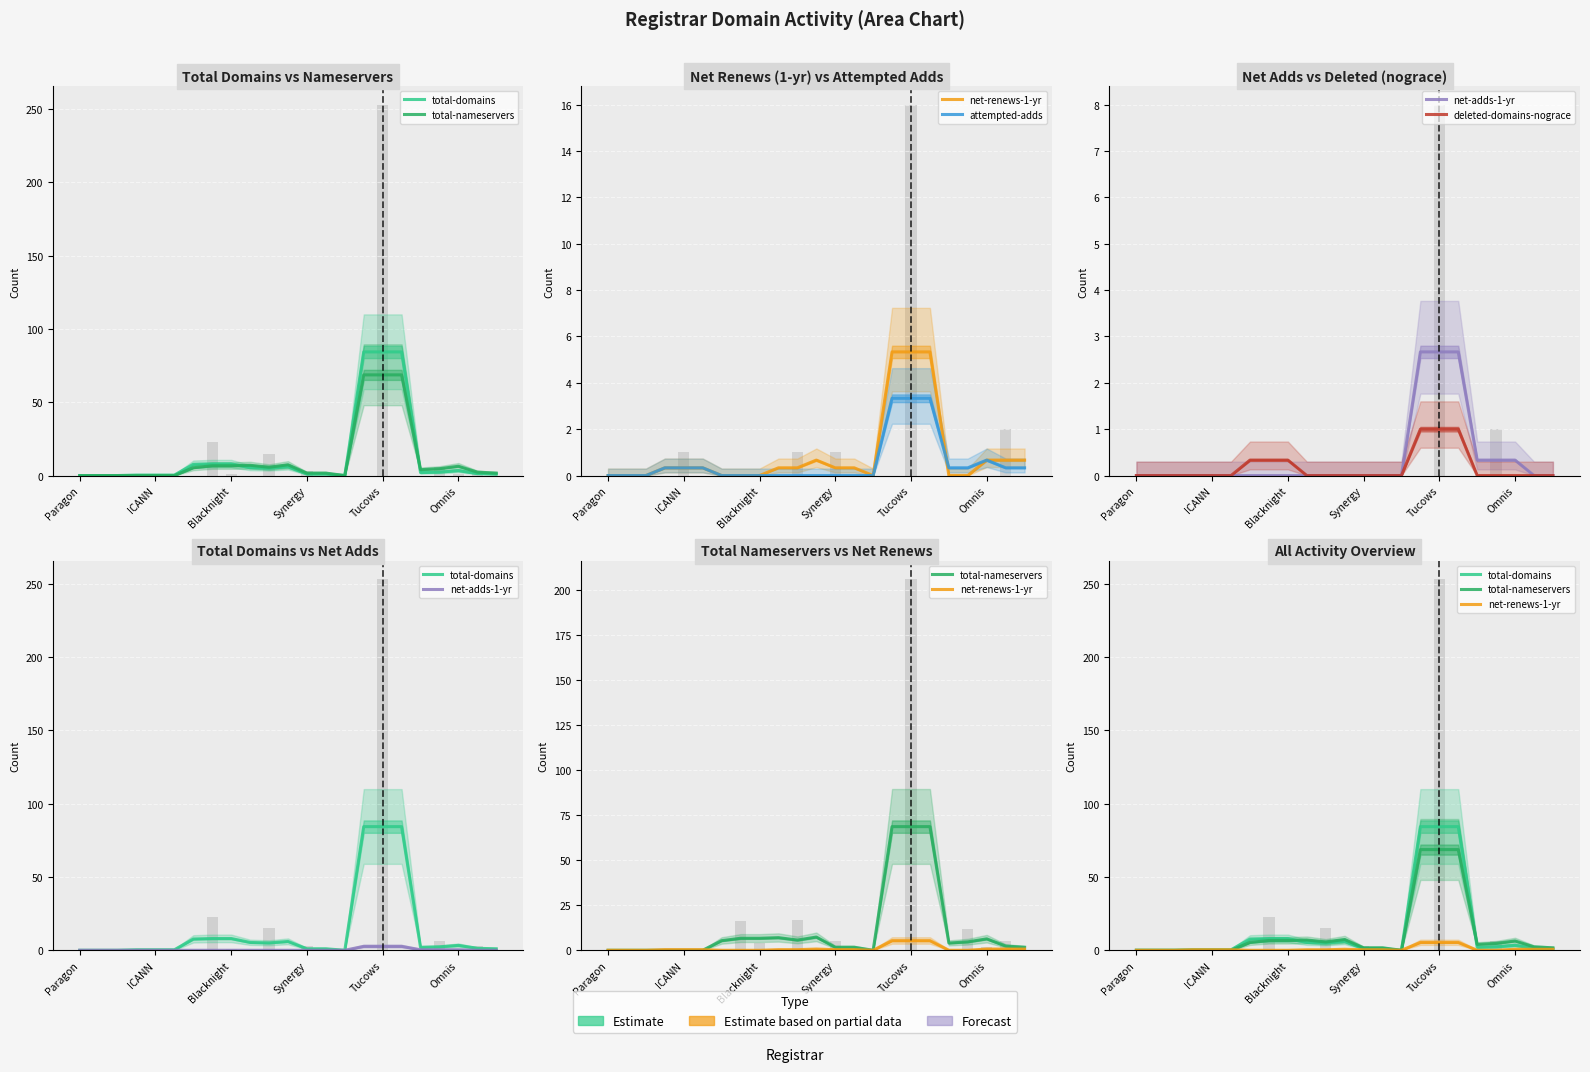

What is the maximum value for attempted-adds?

3.3